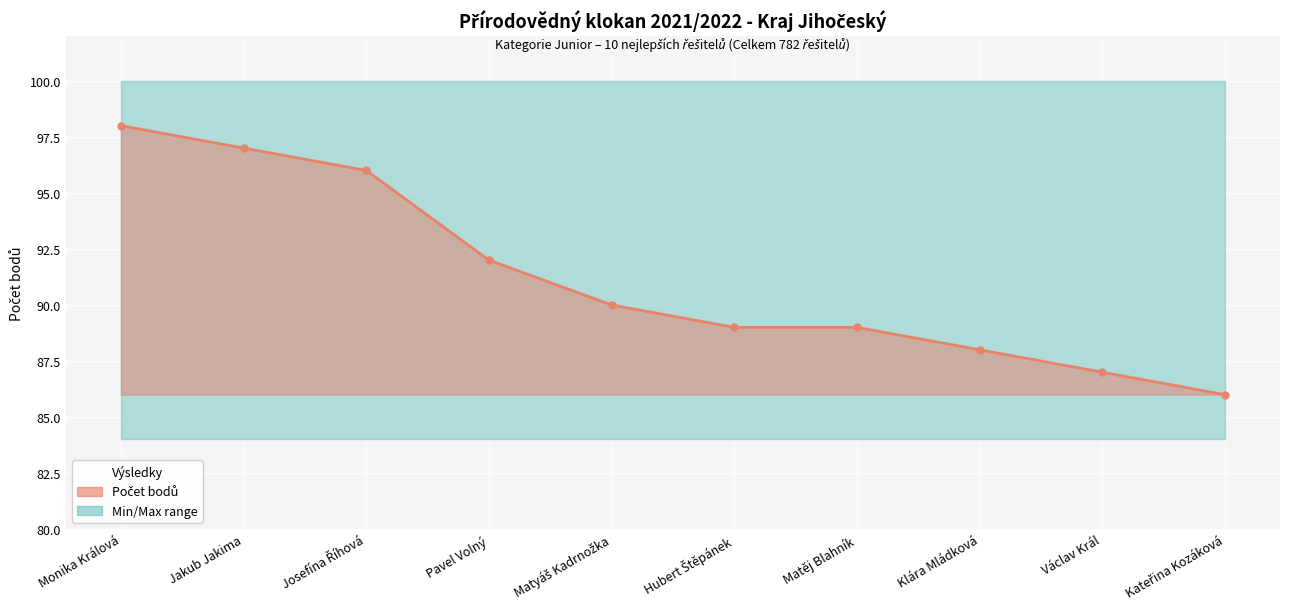

Between Matyáš Kadrnožka and Kateřina Kozáková, which is larger?

Matyáš Kadrnožka